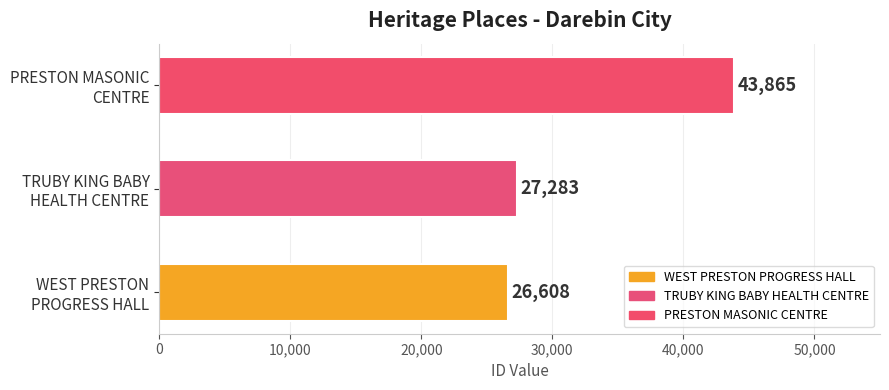

Rank the categories by value from lowest to highest.

WEST PRESTON
PROGRESS HALL, TRUBY KING BABY
HEALTH CENTRE, PRESTON MASONIC
CENTRE